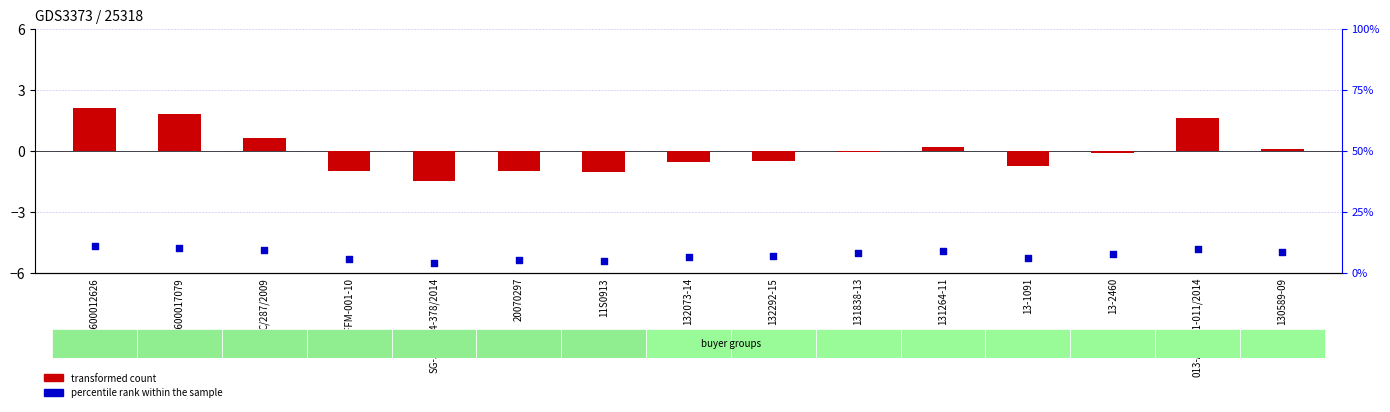

Which series has the largest total across all categories?

transformed count